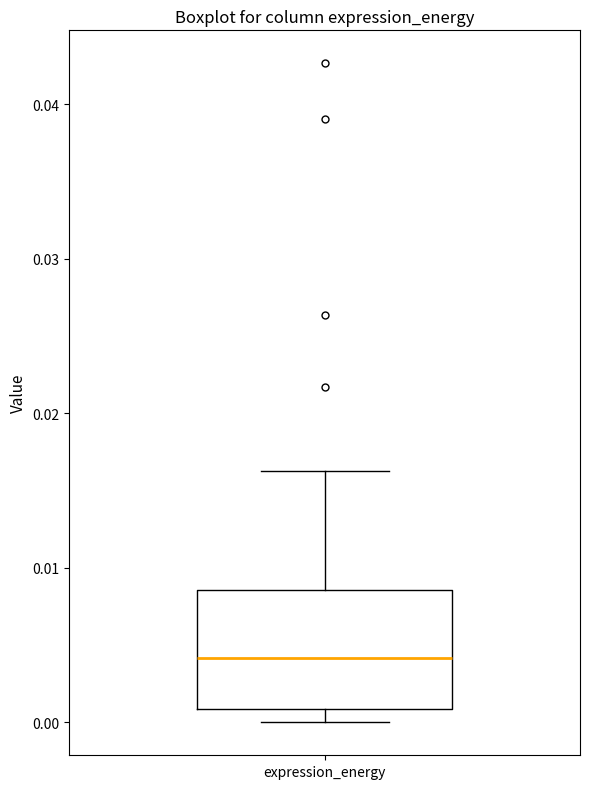

Transcribe this box plot: give where the median line is, the range the box spans, and where the two whiskers end, as read against the y-axis. The values are not printed on the chart, so give them approximately, as read against the axis.

median 0.004, box 0.001 to 0.009, whiskers 0.000 to 0.016